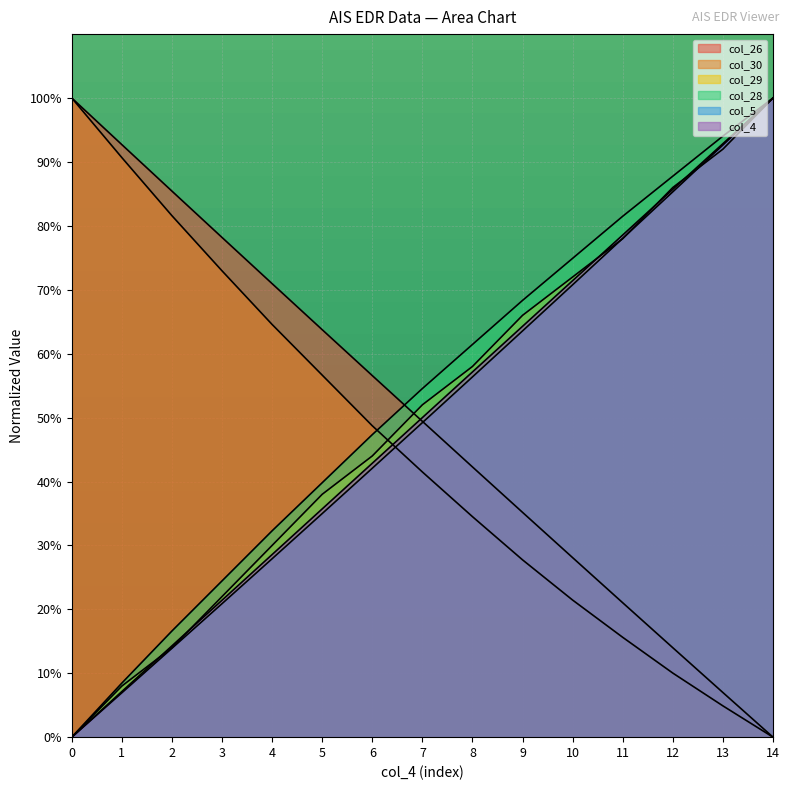

What is the difference between the col_26 values at 4 and 3?

7.2